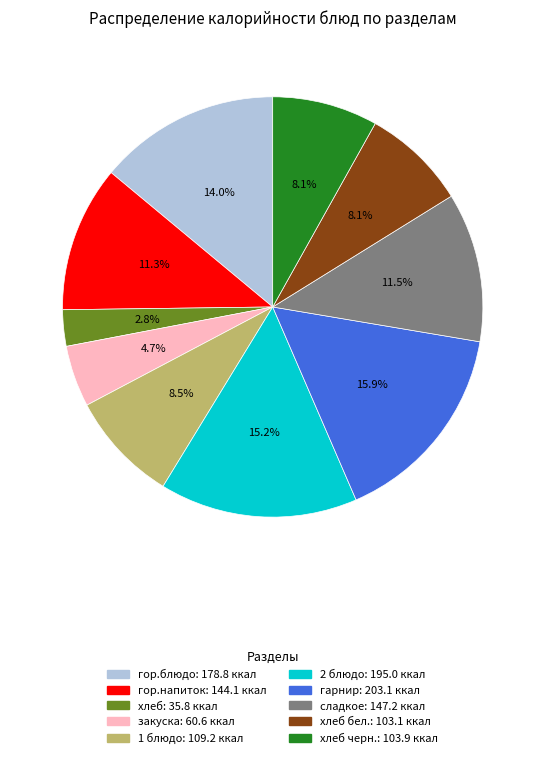

Is there any slice that represents more than half of the pie?

No